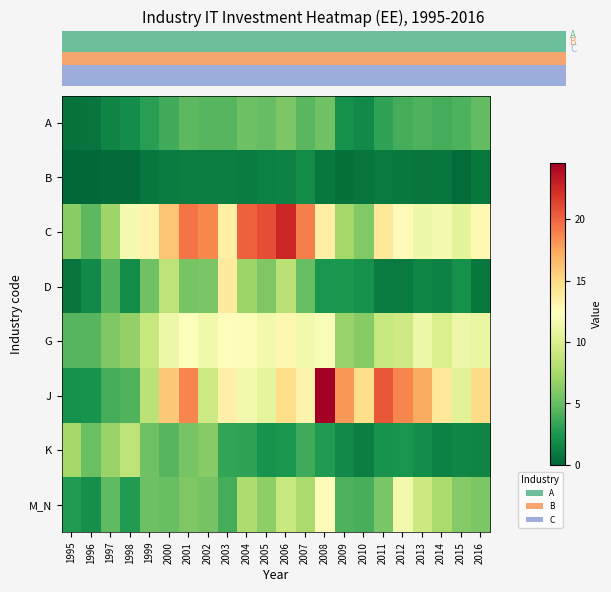

What is the approximate value of C at 2016?

12.8